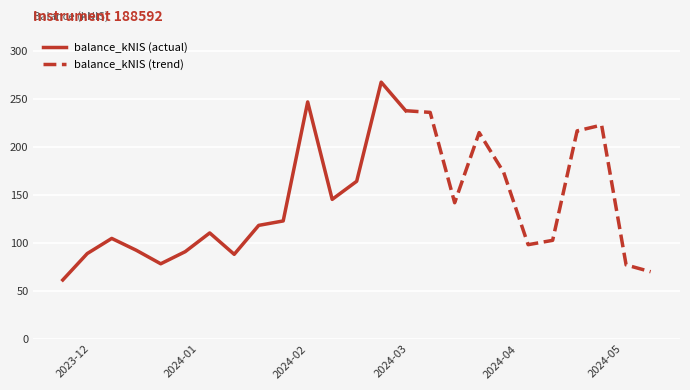

Rank the categories by value from highest to lowest.

2024-02-22, 2024-02-01, 2024-02-29, 2024-03-07, 2024-04-25, 2024-04-18, 2024-03-21, 2024-03-28, 2024-02-15, 2024-02-08, 2024-03-14, 2024-01-25, 2024-01-18, 2024-01-04, 2023-12-07, 2024-04-11, 2024-04-04, 2023-12-14, 2023-12-28, 2023-11-30, 2024-01-11, 2023-12-21, 2024-05-02, 2024-05-09, 2023-11-23